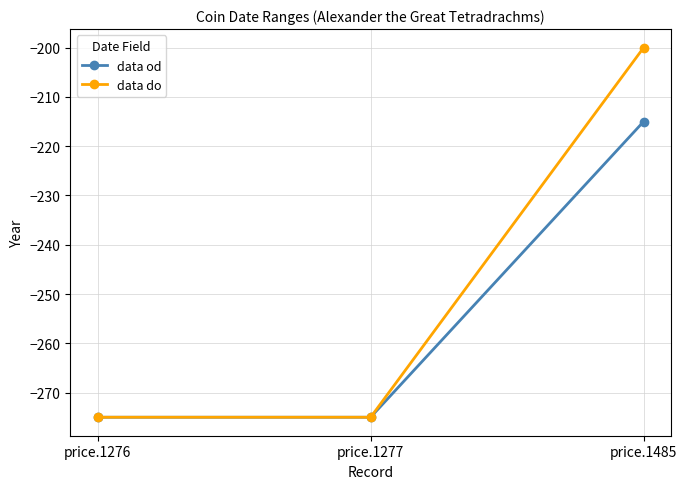

List the series in order of their overall mean, lowest first.

data od, data do